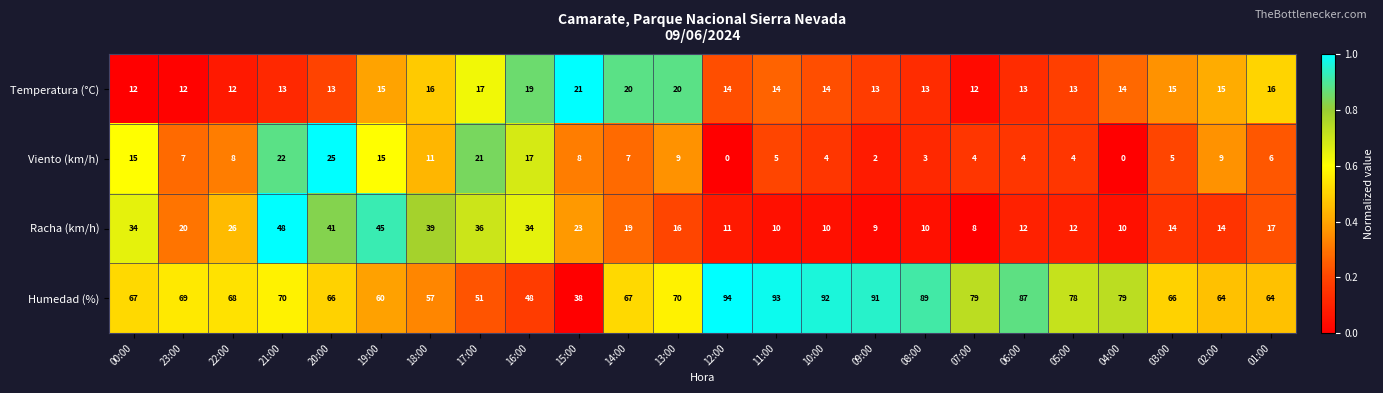

The value of Racha (km/h) at 02:00 is 14. True or false?

True